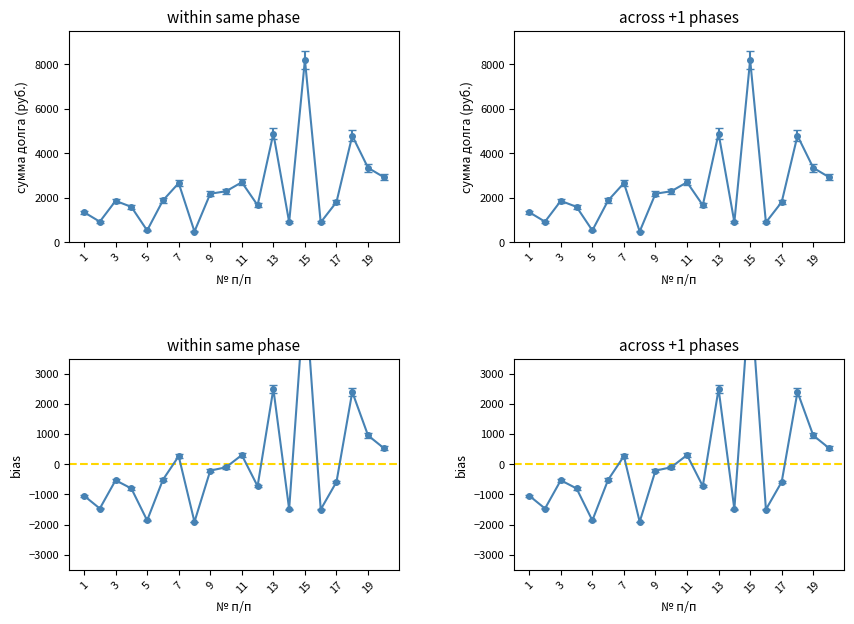

Reading left to right, list all the values displayed in this chart.

1=1351.3	2=925.7	3=1862.0	4=1590.7	5=532.0	6=1878.0	7=2660.0	8=484.1	9=2181.2	10=2292.9	11=2697.2	12=1665.7	13=4888.1	14=904.4	15=8196.5	16=893.8	17=1808.8	18=4788.0	19=3346.3	20=2926.0